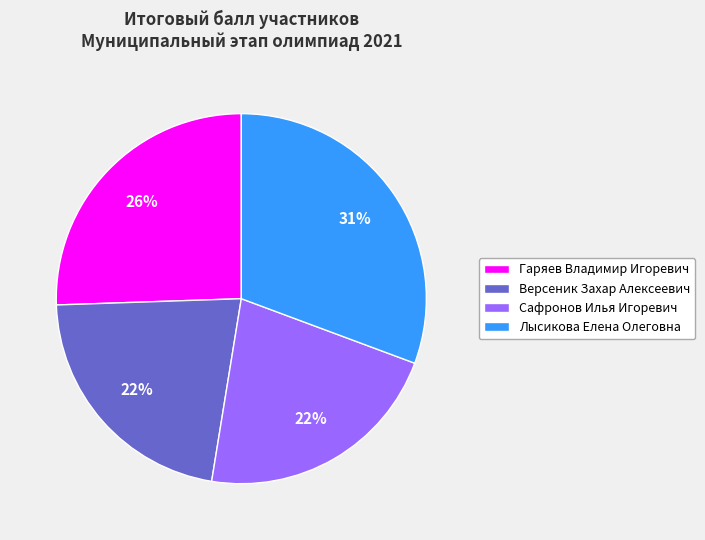

To the nearest percent, what is the difference between the Лысикова Елена Олеговна and Сафронов Илья Игоревич slice percentages?

9%